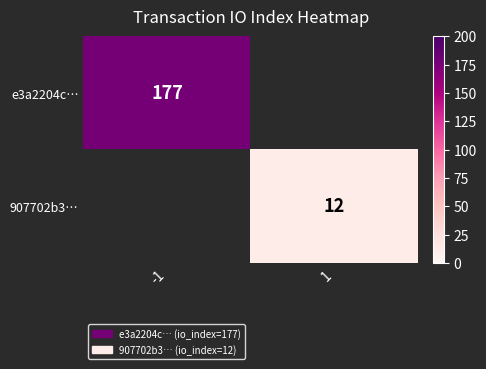

The e3a2204c… series shows 177 at -1. True or false?

True